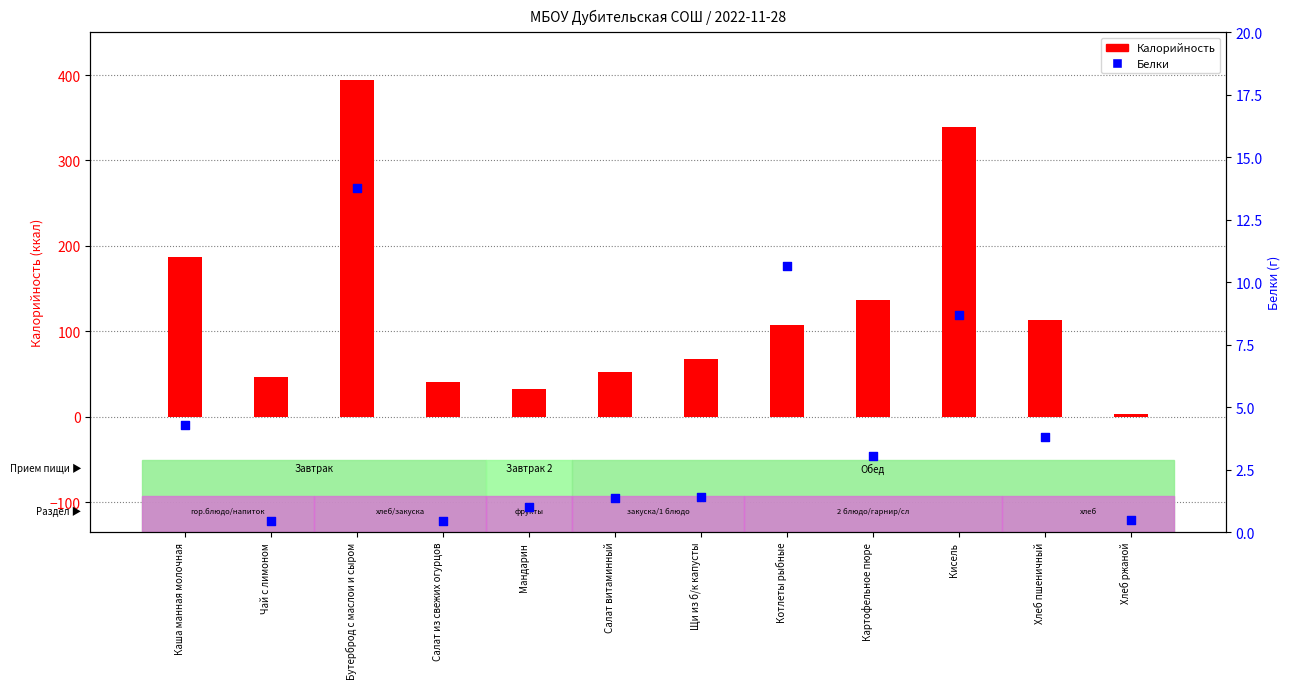

What are all the series names shown in the legend?

Калорийность, Белки